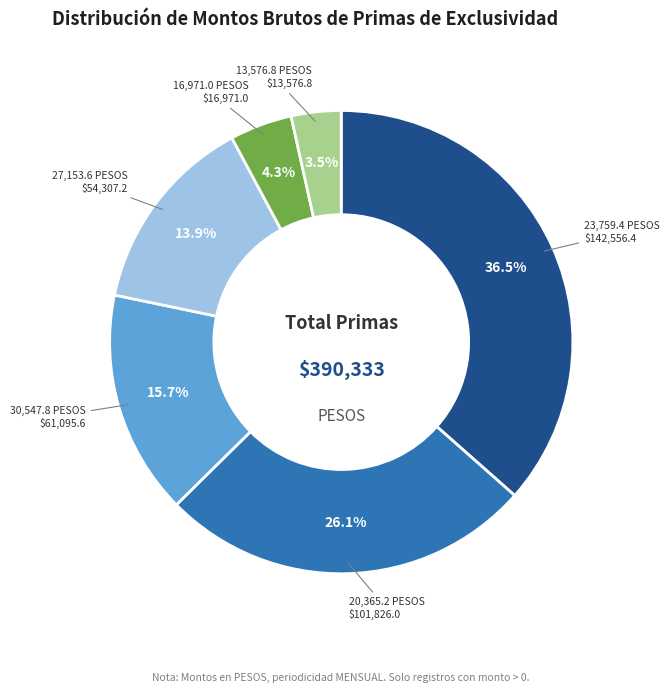

What percentage is NOT represented by 20,365.2 PESOS?

73.9%